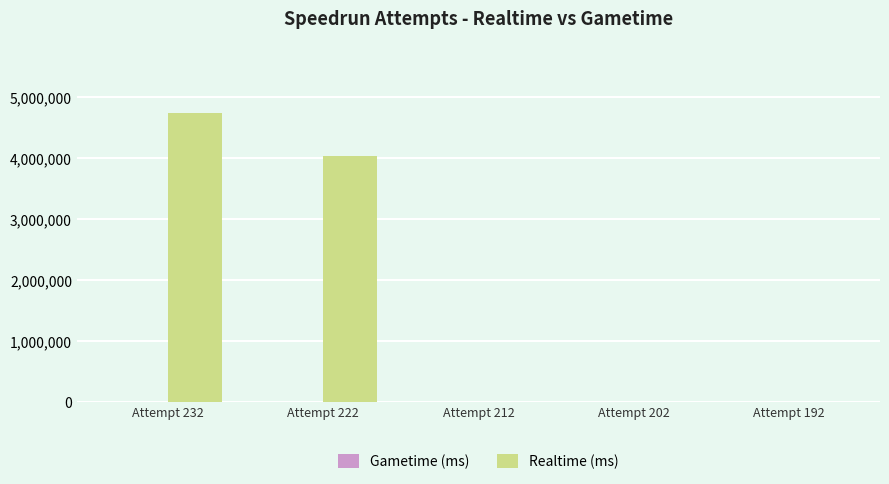

What is the greatest value displayed?

4735674